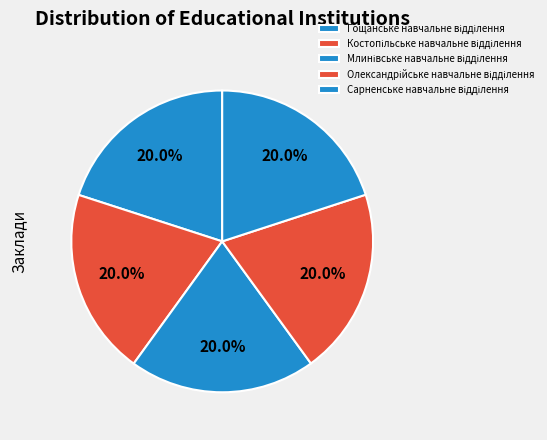

Rank the categories by value from lowest to highest.

Млинівське навчальне відділення, Сарненське навчальне відділення, Олександрійське навчальне відділення, Костопільське навчальне відділення, Гощанське навчальне відділення